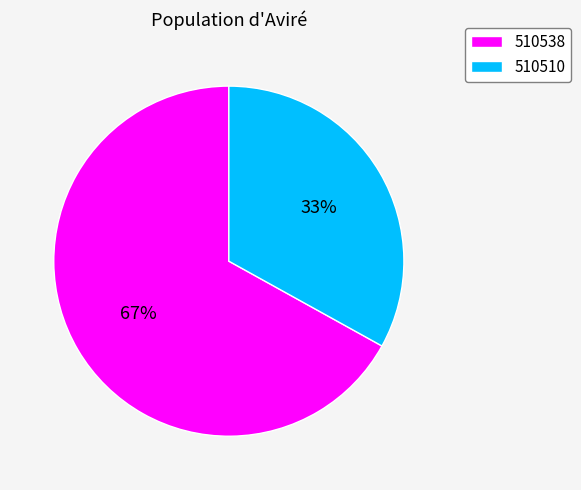

Is the sum of 510538 and 510510 greater than half?

Yes